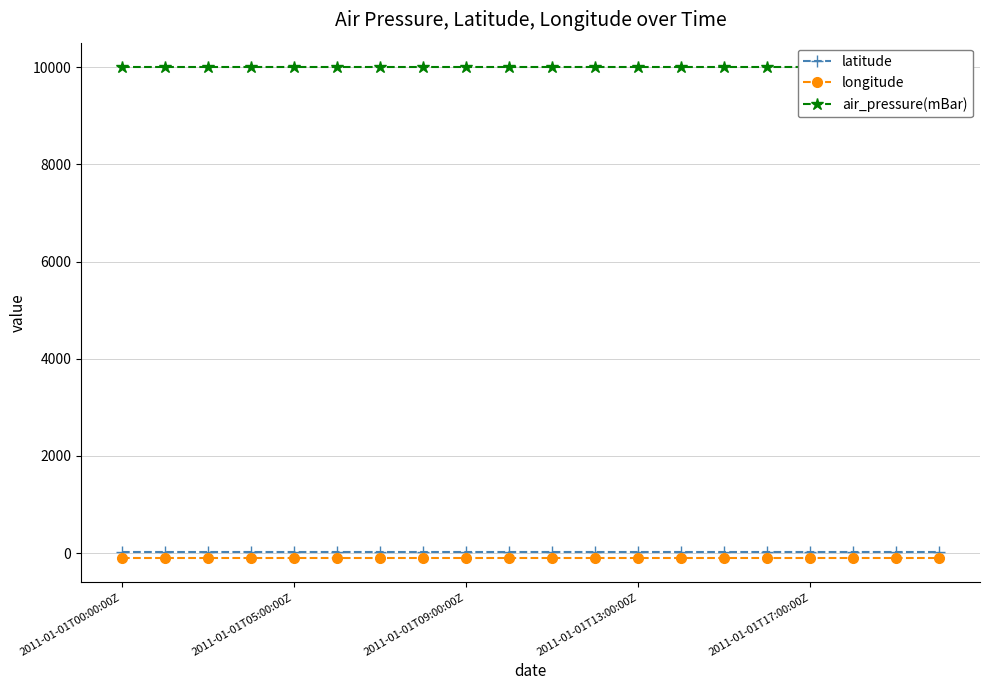

Which label corresponds to the smallest value in the chart?

2011-01-01T00:00:00Z